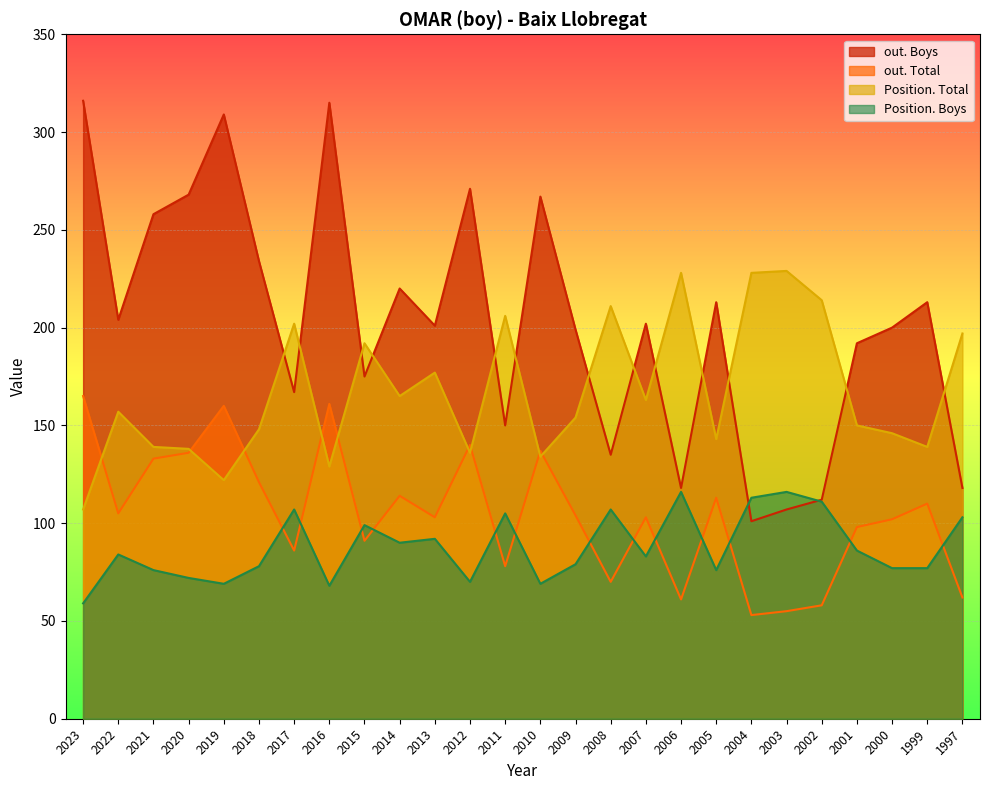

Is the value of Position. Boys at 2014 greater than the value of out. Total at 2010?

No